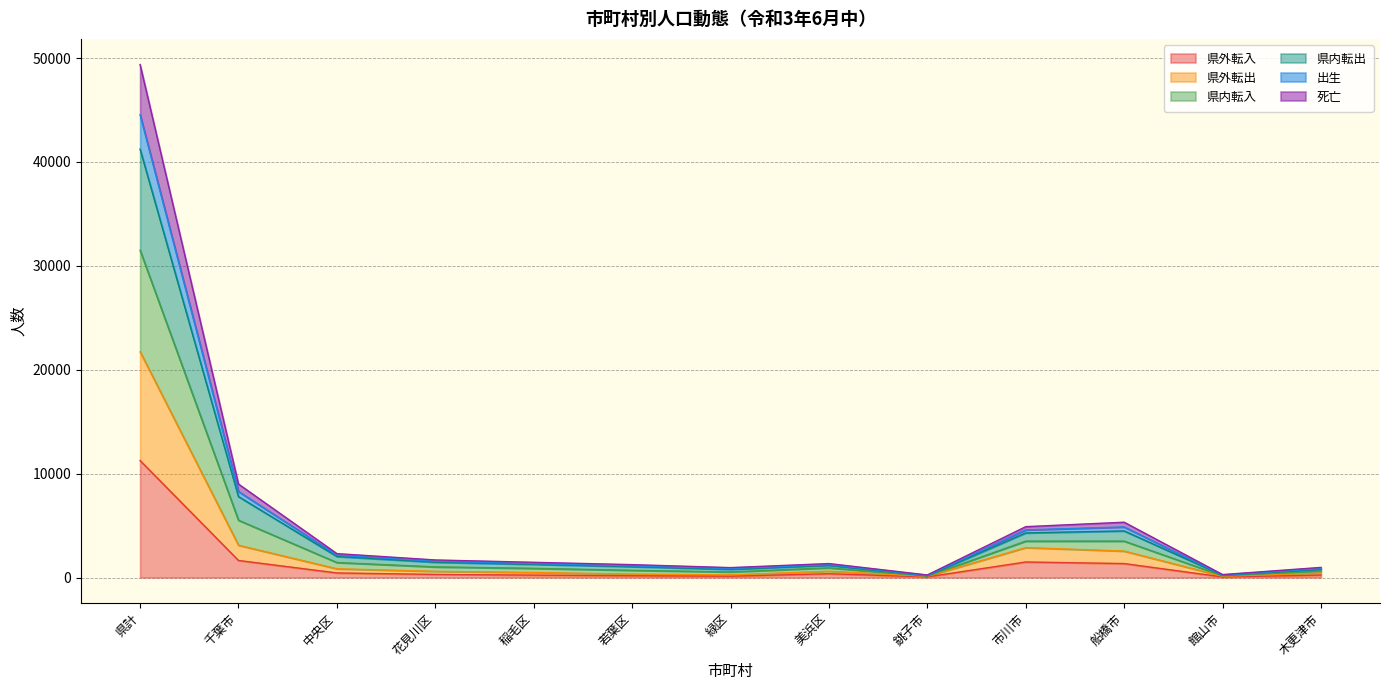

Which category has the highest value in the 県外転入 series?

県計